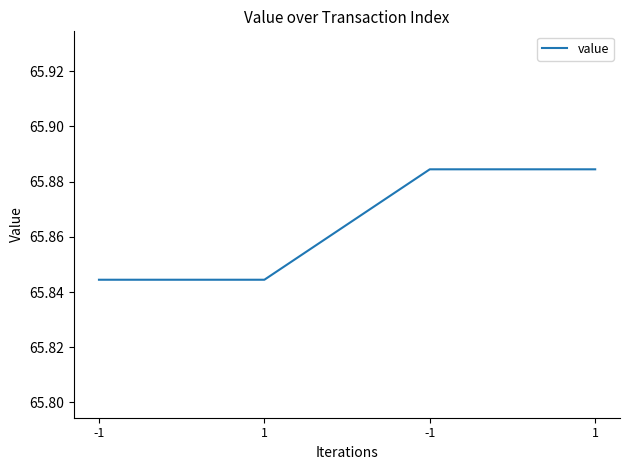

What is the sum of all values?

263.5